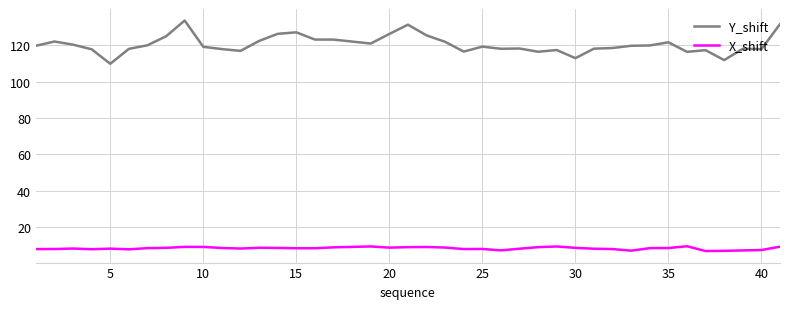

List the series in order of their overall mean, lowest first.

X_shift, Y_shift